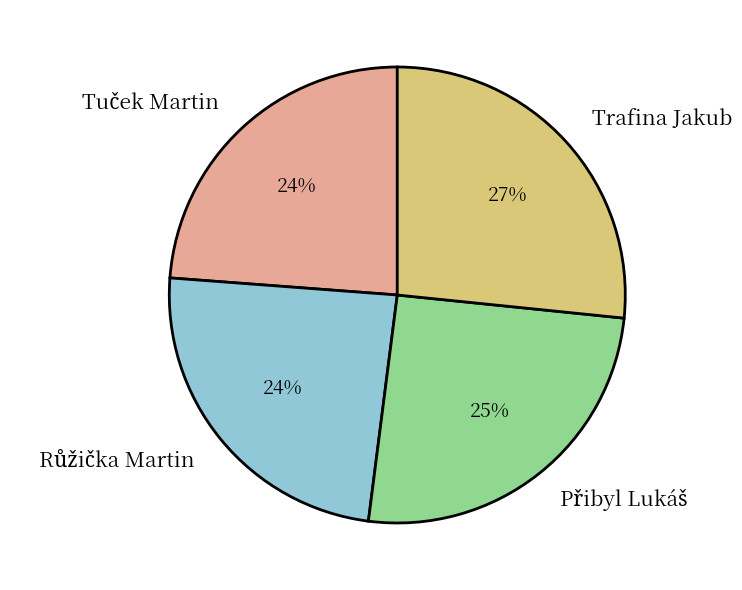

What percentage is the Trafina Jakub slice, to the nearest percent?

27%